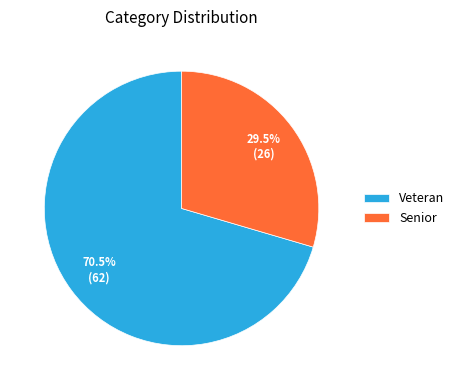

What is the majority slice?

Veteran